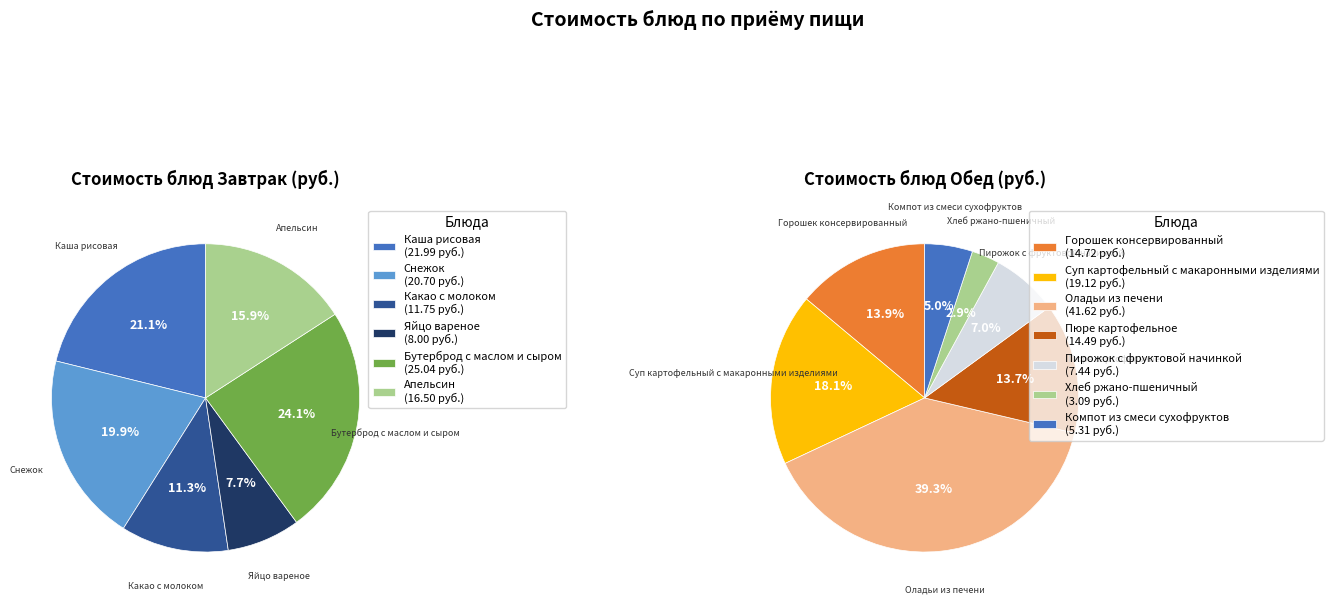

How many slices are in this pie chart?

13